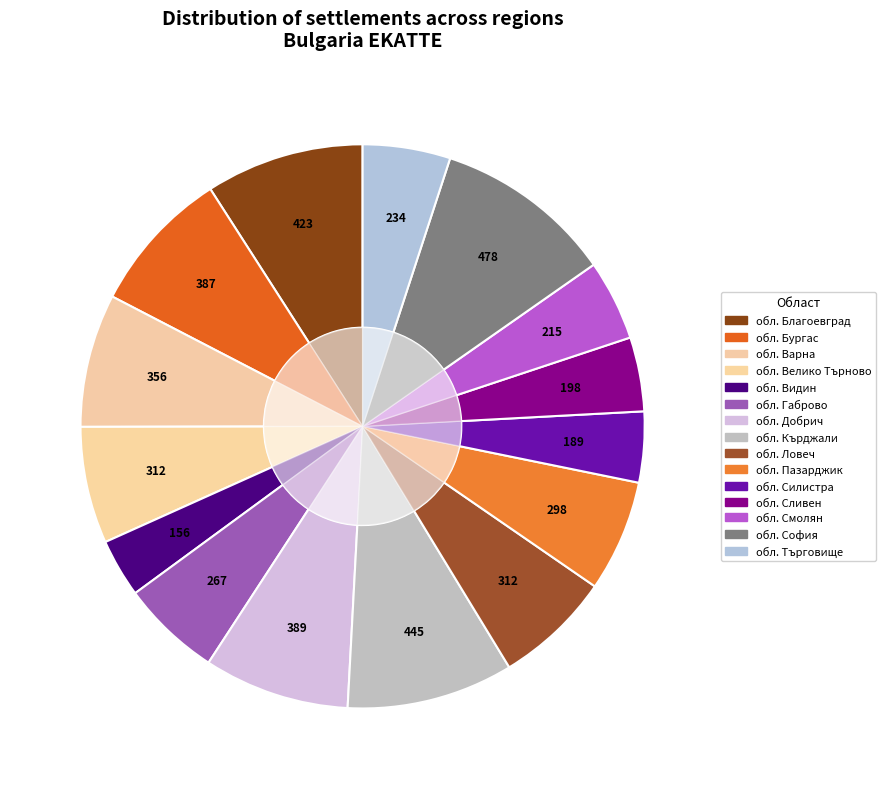

Rank the categories by value from highest to lowest.

обл. София, обл. Кърджали, обл. Благоевград, обл. Добрич, обл. Бургас, обл. Варна, обл. Ловеч, обл. Велико Търново, обл. Пазарджик, обл. Габрово, обл. Търговище, обл. Смолян, обл. Сливен, обл. Силистра, обл. Видин